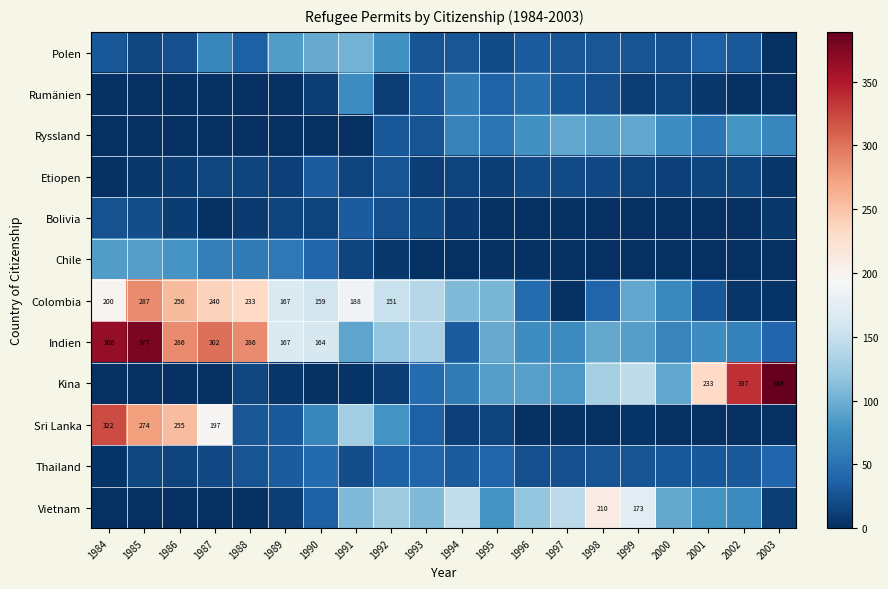

Which series has the largest range (max minus min)?

Kina